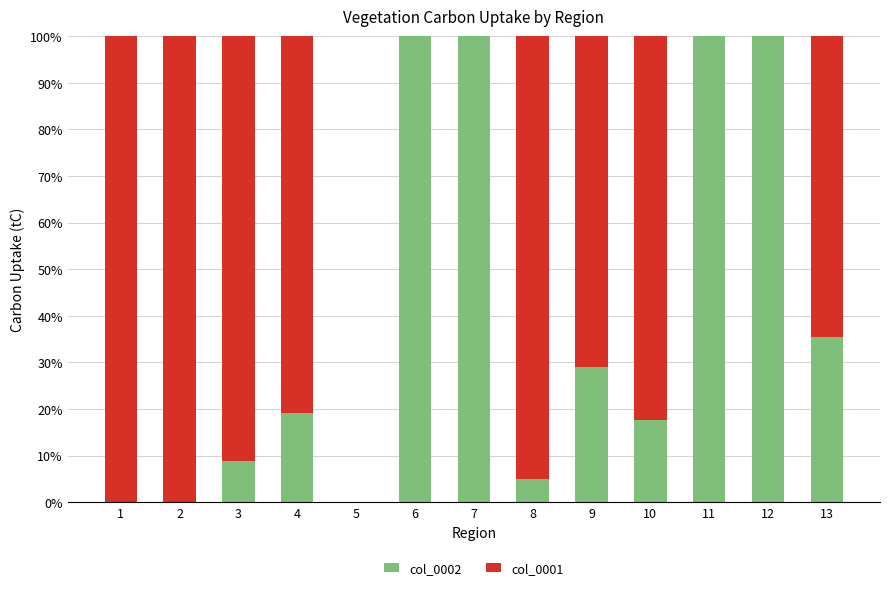

Count the number of data series in this chart.

2